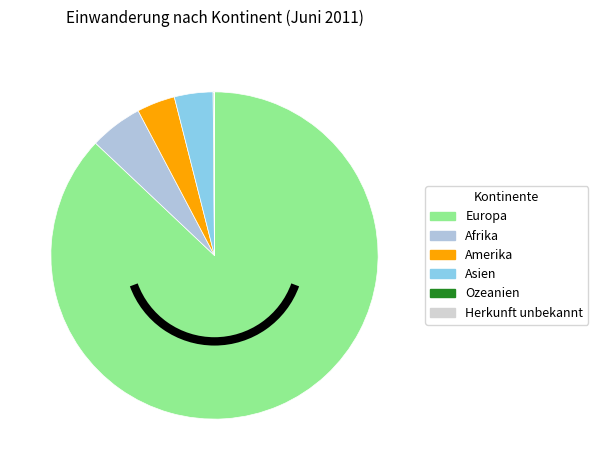

To the nearest percent, what is the combined percentage of Europa and Herkunft unbekannt?

87%